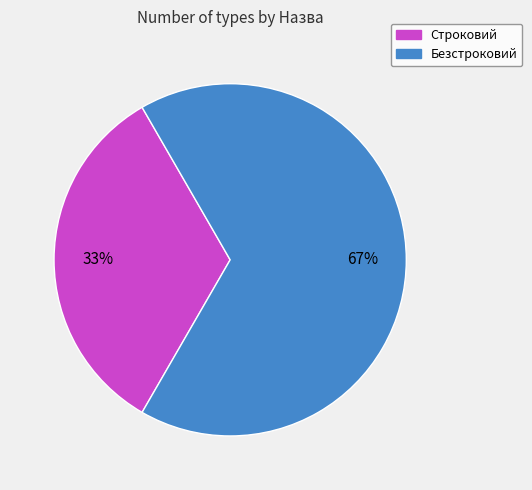

Which category has the biggest portion of the pie?

Безстроковий